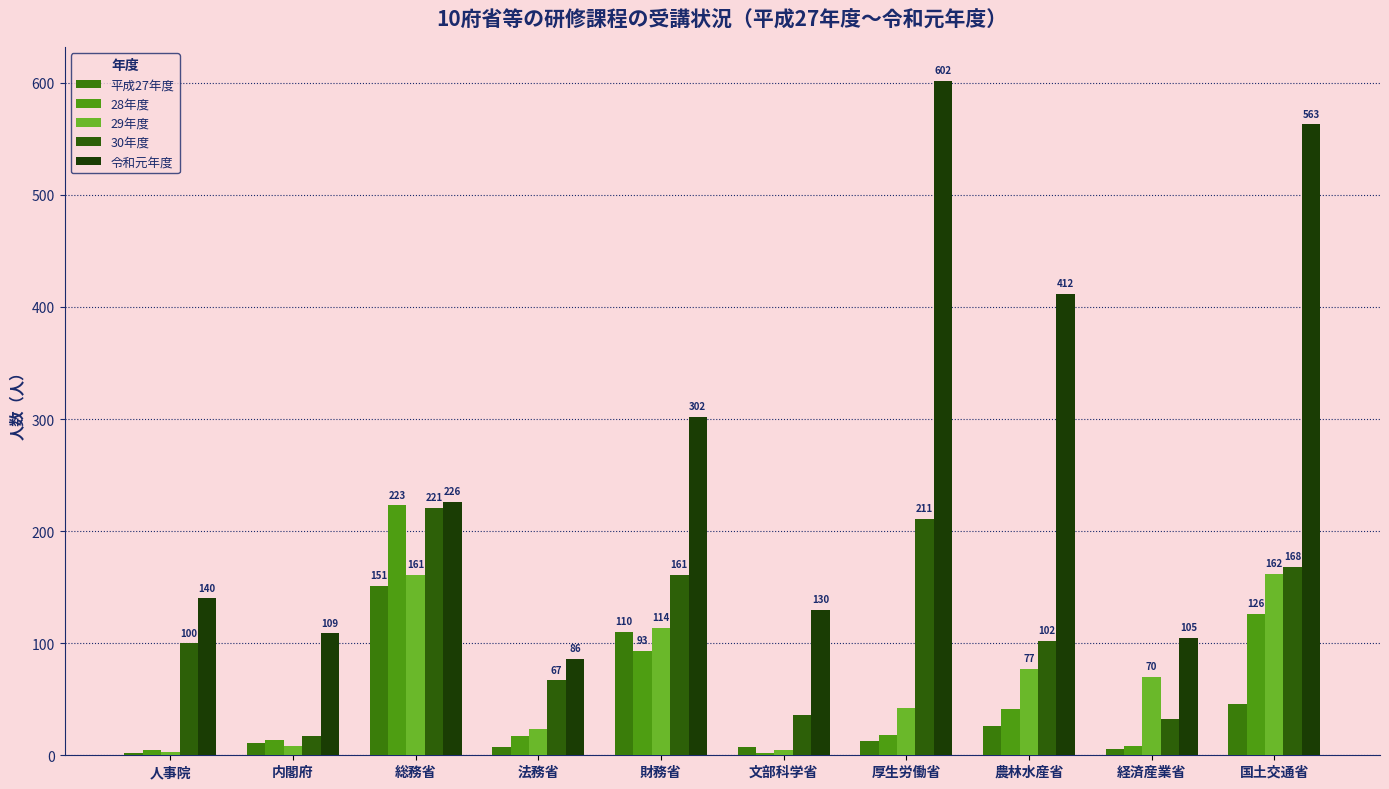

True or false: 28年度 has a value of 1 at 文部科学省.

False